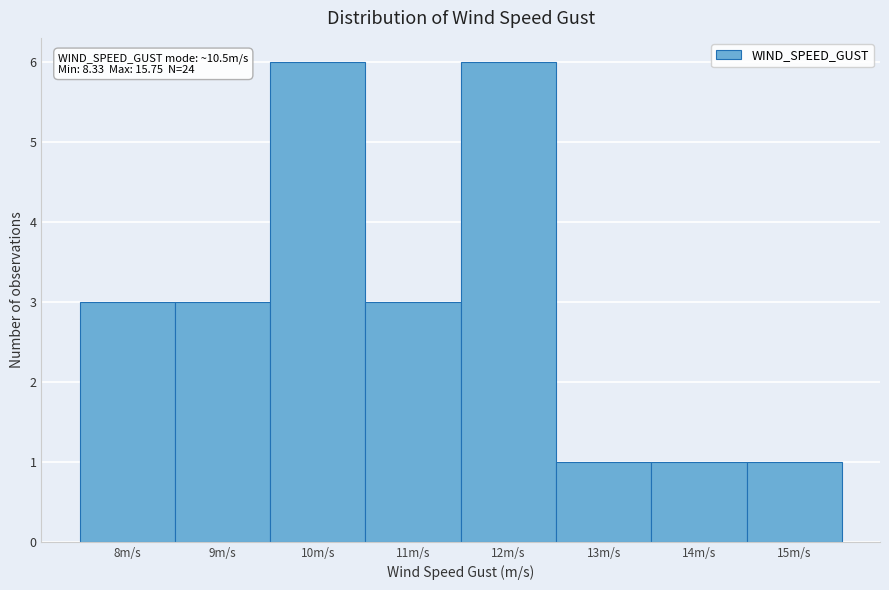

Reading right to left, extract all data points from this chart.

15m/s=1	14m/s=1	13m/s=1	12m/s=6	11m/s=3	10m/s=6	9m/s=3	8m/s=3